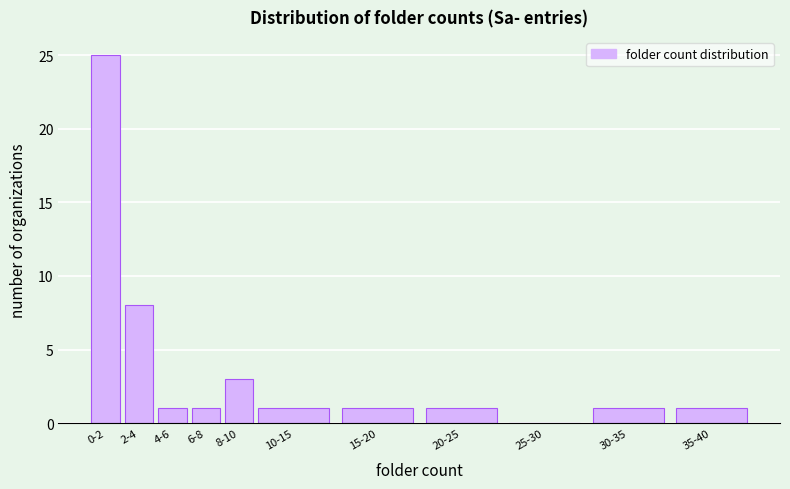

Reading left to right, extract all data points from this chart.

0-2=25	2-4=8	4-6=1	6-8=1	8-10=3	10-15=1	15-20=1	20-25=1	25-30=0	30-35=1	35-40=1